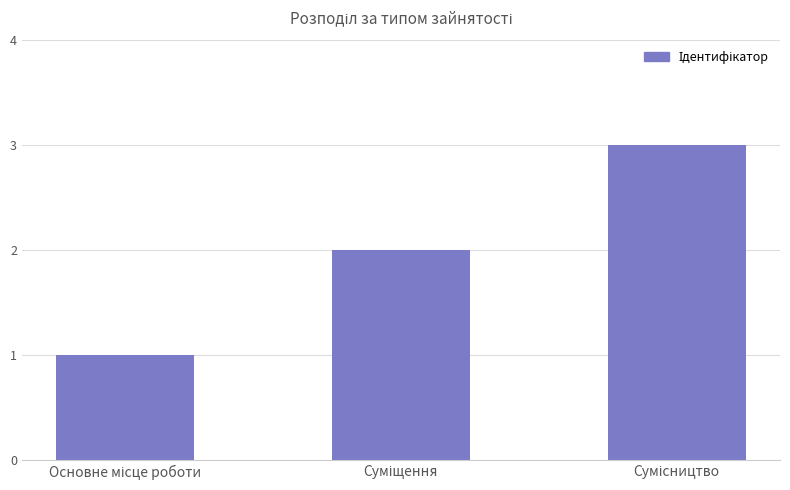

What is the maximum value shown in the chart?

3